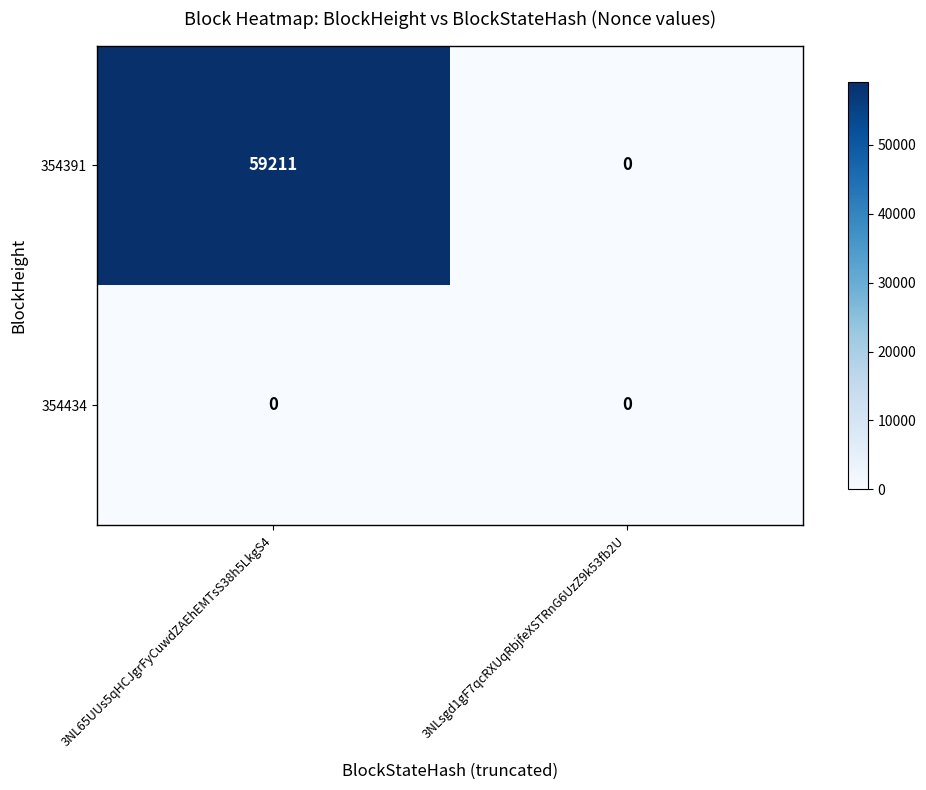

Is it true that 354391 equals 0 at 3NLsgd1gF7qcRXUqRbjfeXSTRnG6UzZ9k53fb2U?

True